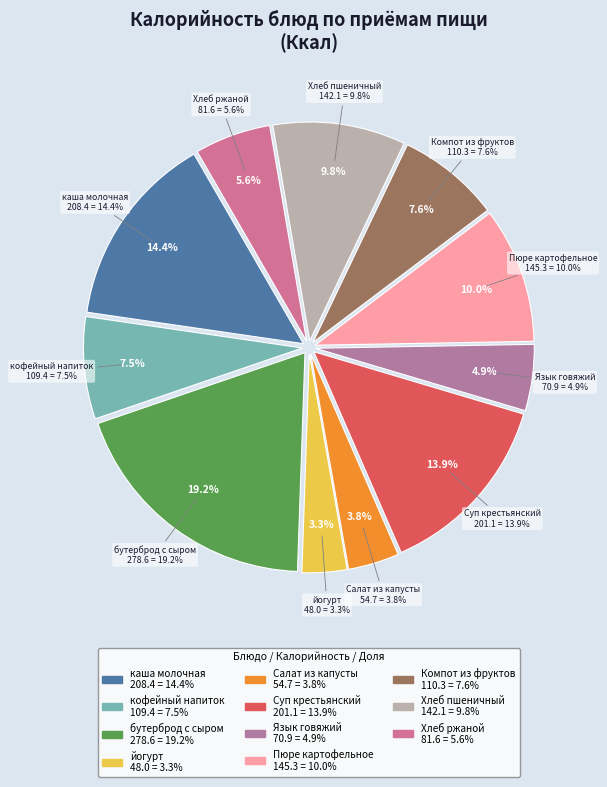

To the nearest percent, what is the combined percentage of Пюре картофельное and бутерброд с сыром?

29%